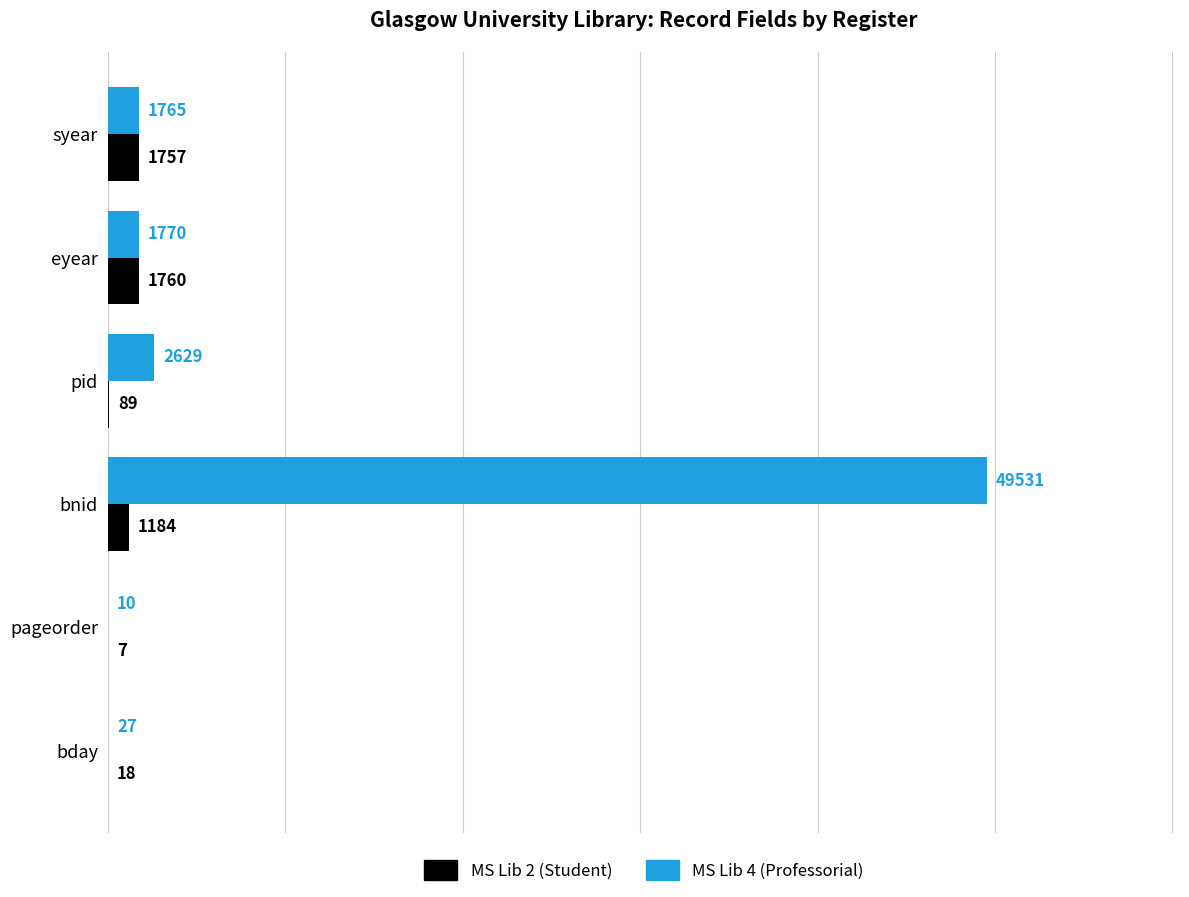

Count the number of data series in this chart.

2